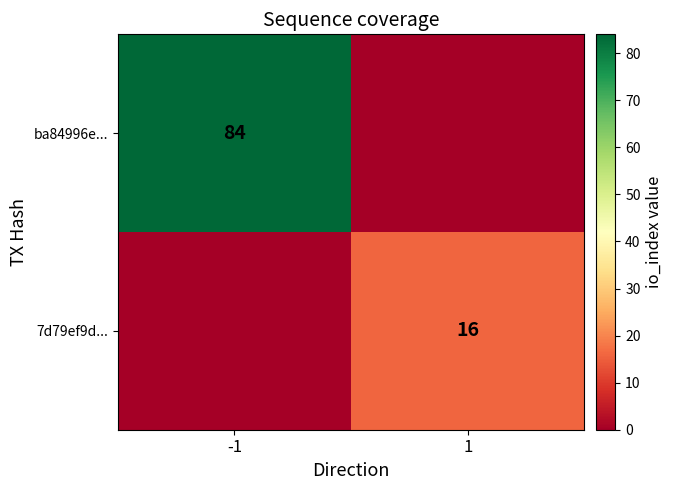

Is it true that ba84996e... equals 119 at -1?

False